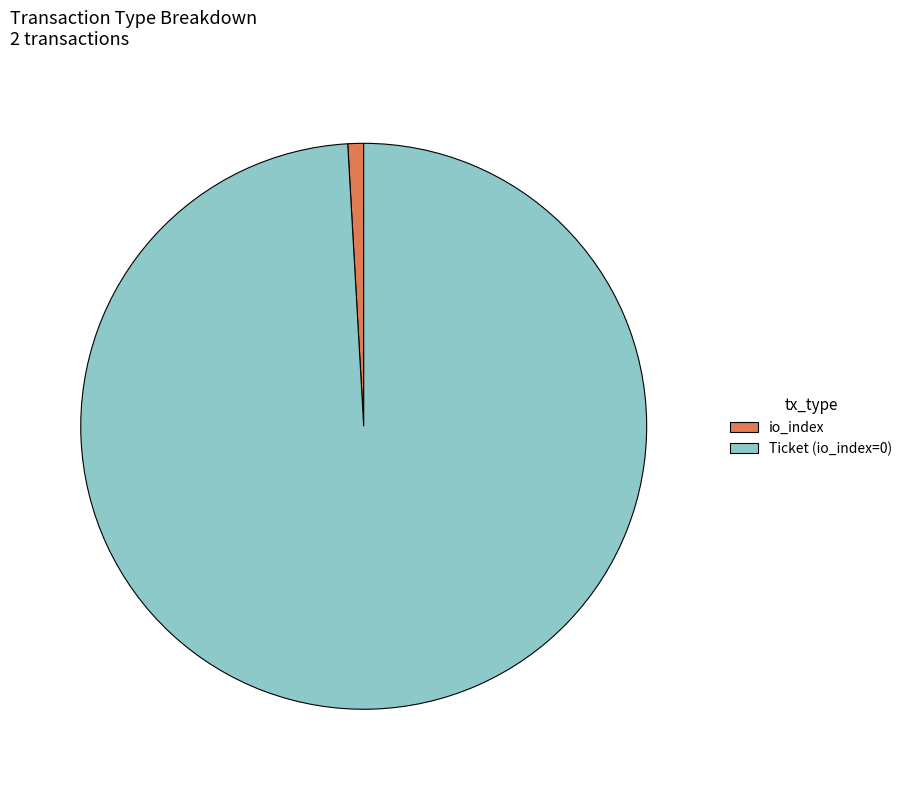

Which category has the smallest portion of the pie?

io_index